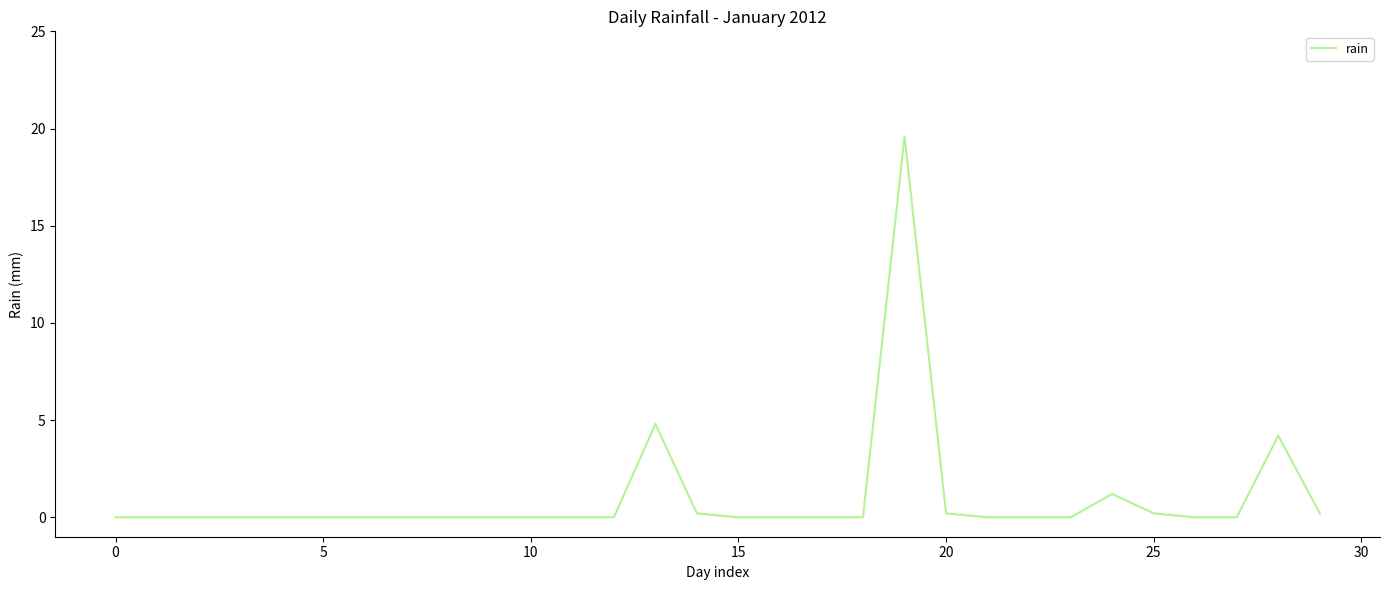

What is the average value?

1.0